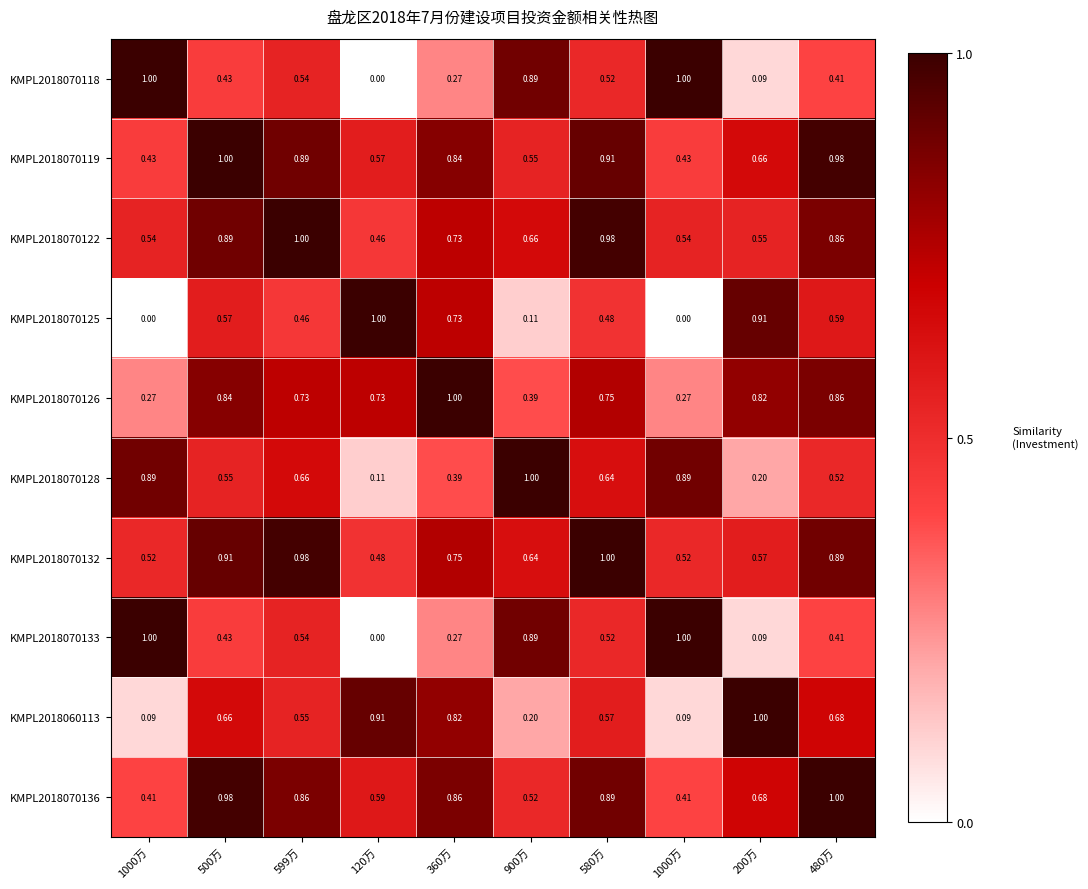

How many categories are shown in the chart?

10